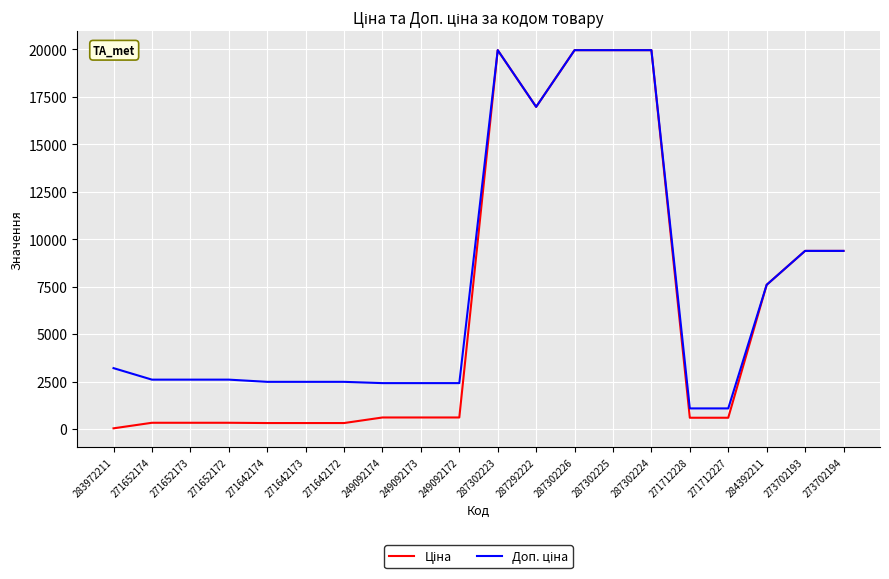

Is this an area chart (filled region under the line)?

No